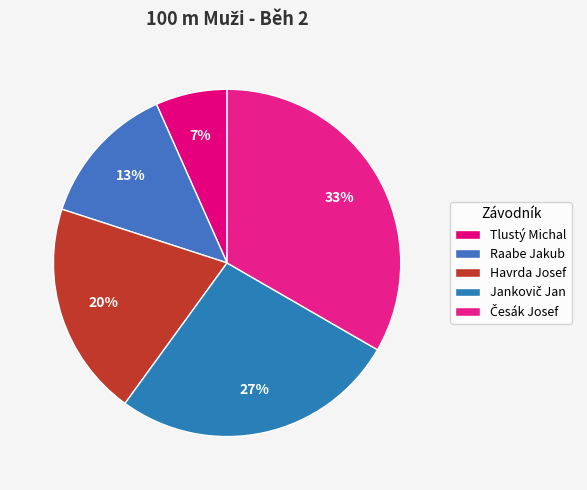

Which slice is the smallest?

Tlustý Michal